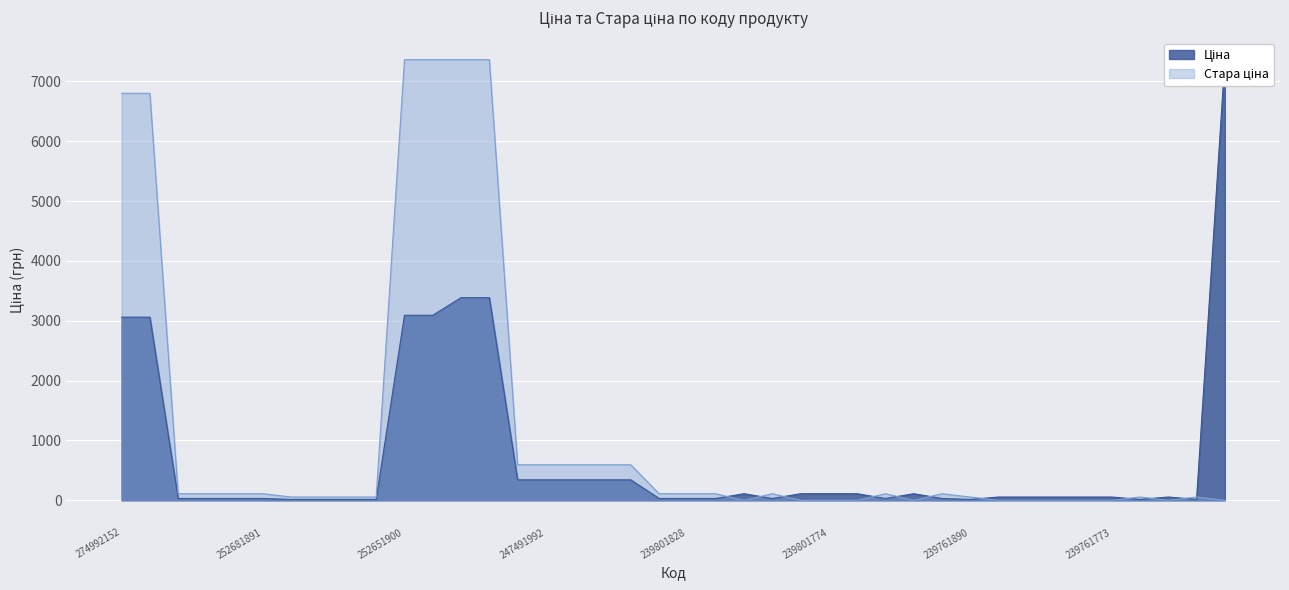

Does the chart display data point markers on the line(s)?

No